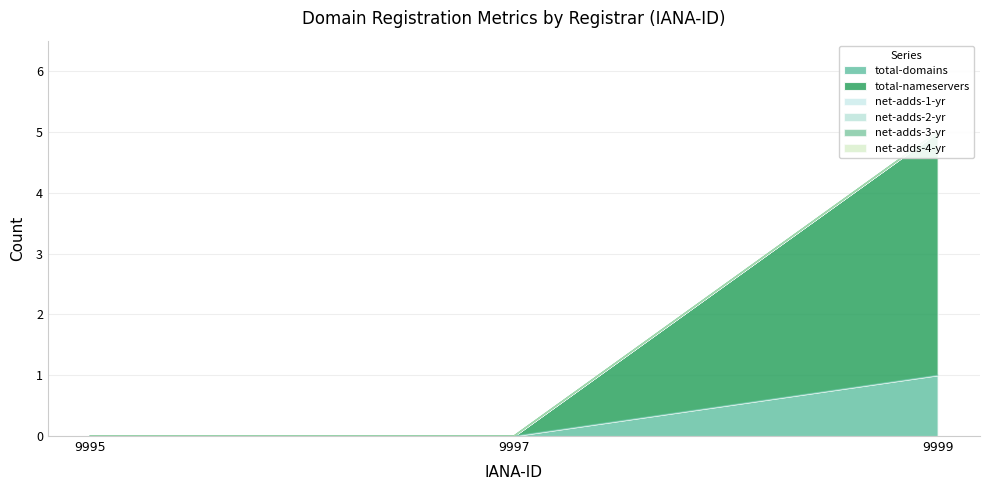

Rank the series by their maximum value, from highest to lowest.

total-nameservers, total-domains, net-adds-1-yr, net-adds-2-yr, net-adds-3-yr, net-adds-4-yr